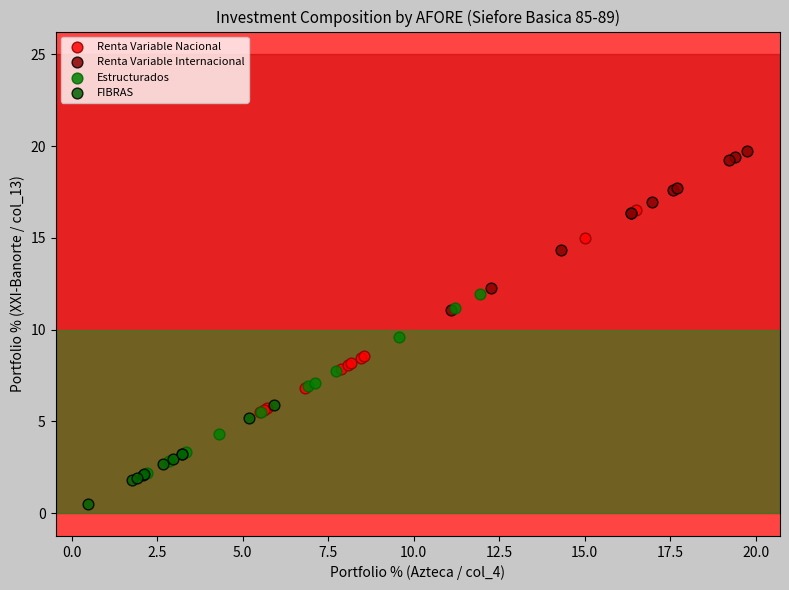

Which series contains the highest Y value?

Renta Variable Internacional